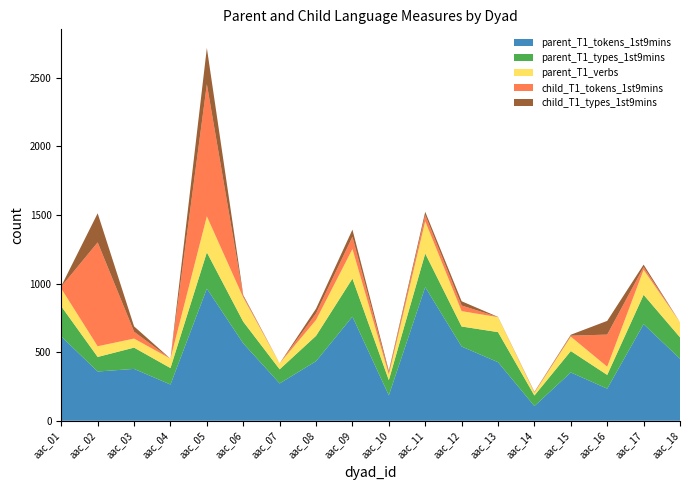

Reading left to right, extract all data points from this chart.

parent_T1_tokens_1st9mins: aac_01=614	aac_02=359	aac_03=378	aac_04=264	aac_05=963	aac_06=564	aac_07=272	aac_08=434	aac_09=759	aac_10=185	aac_11=974	aac_12=541	aac_13=427	aac_14=107	aac_15=352	aac_16=234	aac_17=704	aac_18=452
parent_T1_types_1st9mins: aac_01=220	aac_02=106	aac_03=155	aac_04=120	aac_05=264	aac_06=158	aac_07=103	aac_08=185	aac_09=277	aac_10=111	aac_11=245	aac_12=146	aac_13=219	aac_14=77	aac_15=156	aac_16=100	aac_17=214	aac_18=156
parent_T1_verbs: aac_01=129	aac_02=78	aac_03=66	aac_04=68	aac_05=263	aac_06=176	aac_07=43	aac_08=116	aac_09=216	aac_10=41	aac_11=235	aac_12=112	aac_13=109	aac_14=20	aac_15=105	aac_16=60	aac_17=182	aac_18=110
child_T1_tokens_1st9mins: aac_01=15	aac_02=757	aac_03=50	aac_04=0	aac_05=963	aac_06=10	aac_07=0	aac_08=48	aac_09=89	aac_10=14	aac_11=45	aac_12=41	aac_13=1	aac_14=3	aac_15=7	aac_16=234	aac_17=20	aac_18=0
child_T1_types_1st9mins: aac_01=4	aac_02=212	aac_03=39	aac_04=0	aac_05=264	aac_06=8	aac_07=0	aac_08=34	aac_09=52	aac_10=12	aac_11=24	aac_12=31	aac_13=1	aac_14=3	aac_15=7	aac_16=100	aac_17=18	aac_18=0